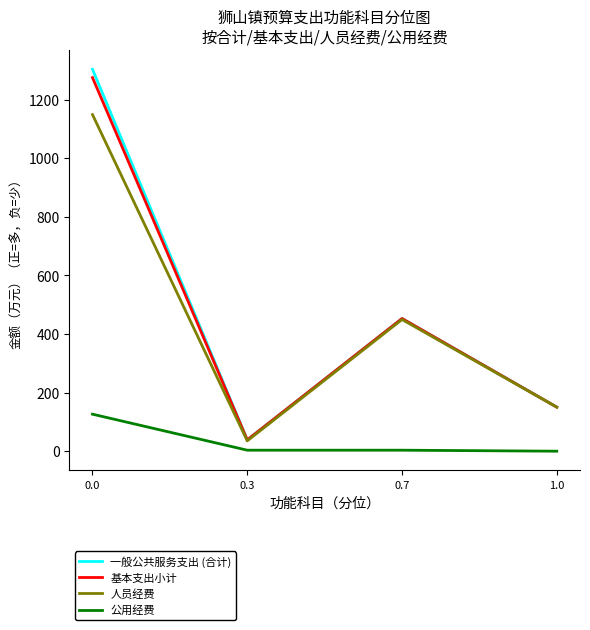

Which series has the widest spread of values?

一般公共服务支出 (合计)